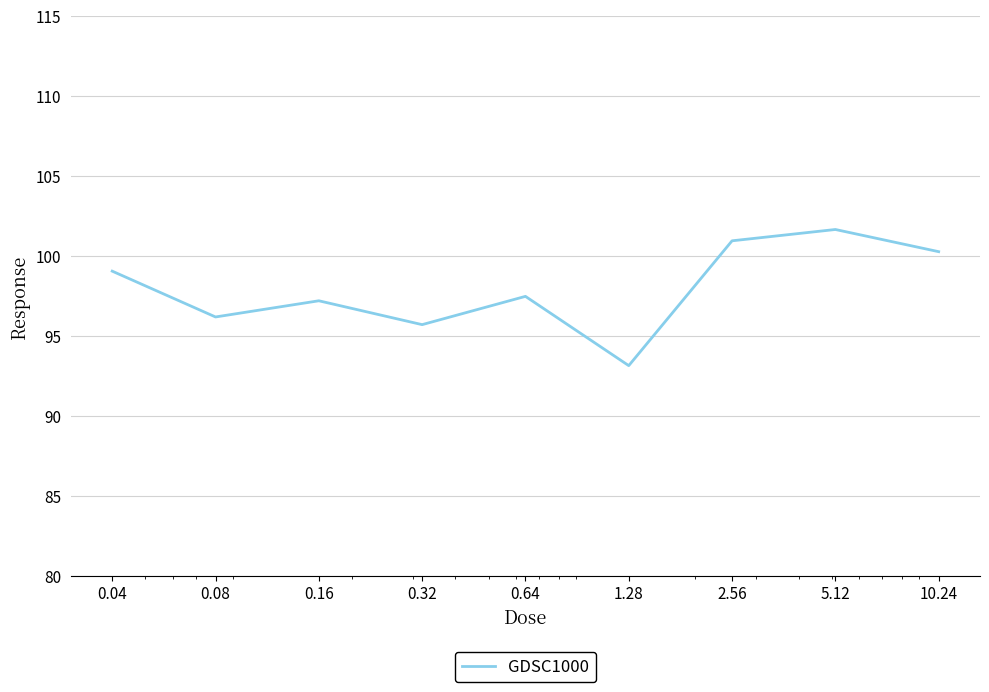

What is the minimum value shown in the chart?

93.2